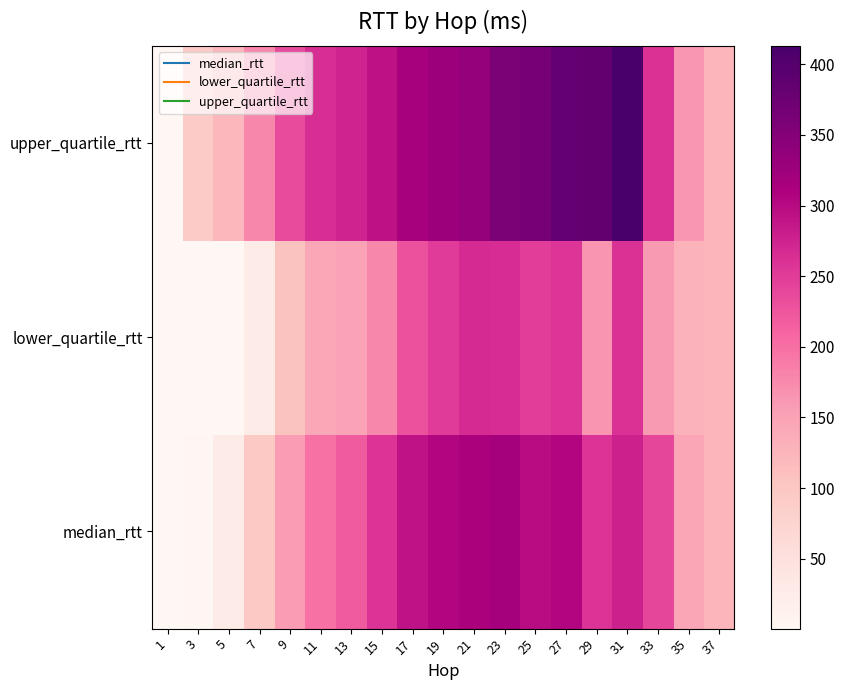

How many categories are shown in the chart?

19